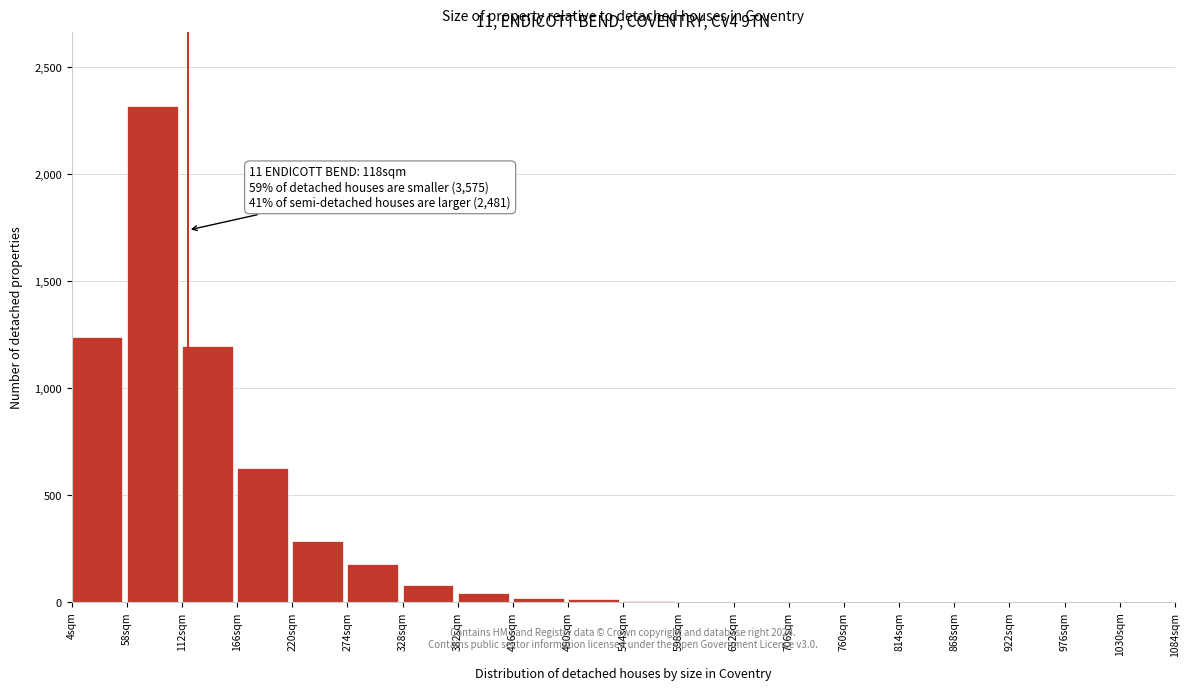

Which range on the x-axis has the tallest bar?

58 to 112